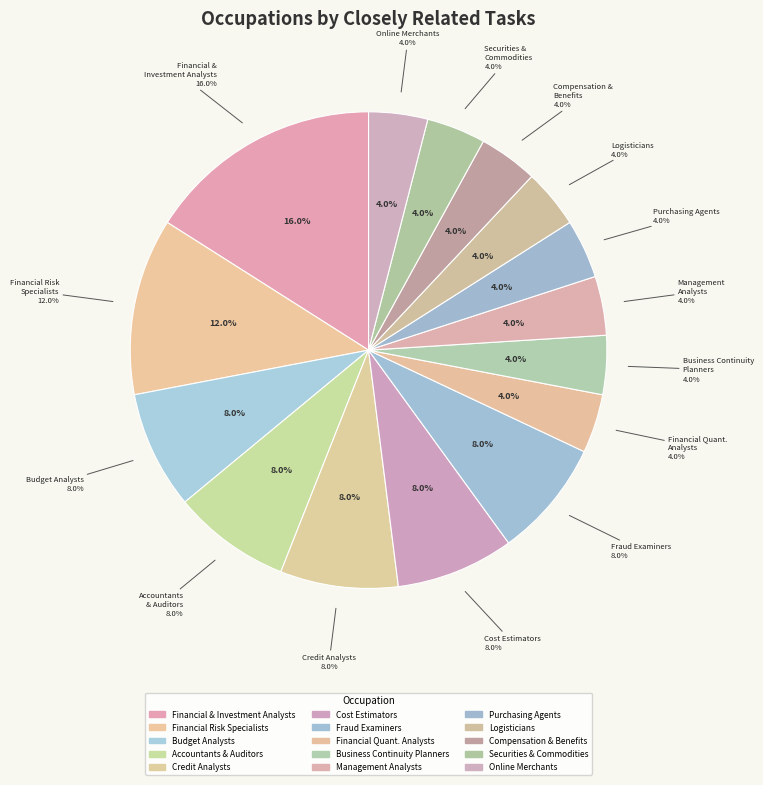

What portion of the pie excludes Financial Quantitative Analysts?

96.0%